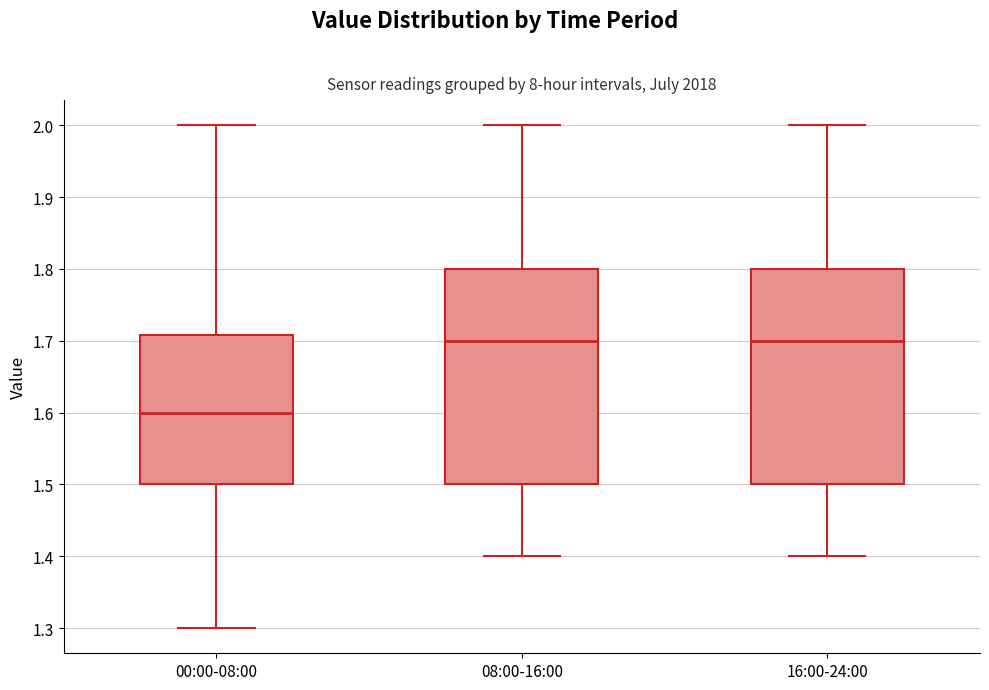

Reading left to right, transcribe this box plot: for each box, give where its median line is, the range the box spans, and where its two whiskers end, as read against the y-axis. The values are not printed on the chart, so give them approximately, as read against the axis.

00:00-08:00: median 1.60, box 1.50 to 1.71, whiskers 1.30 to 2.00
08:00-16:00: median 1.70, box 1.50 to 1.80, whiskers 1.40 to 2.00
16:00-24:00: median 1.70, box 1.50 to 1.80, whiskers 1.40 to 2.00